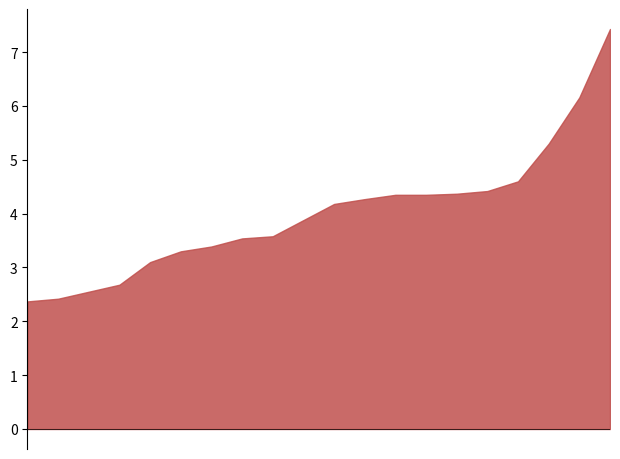

What is the difference between the maximum and minimum values?

5.1